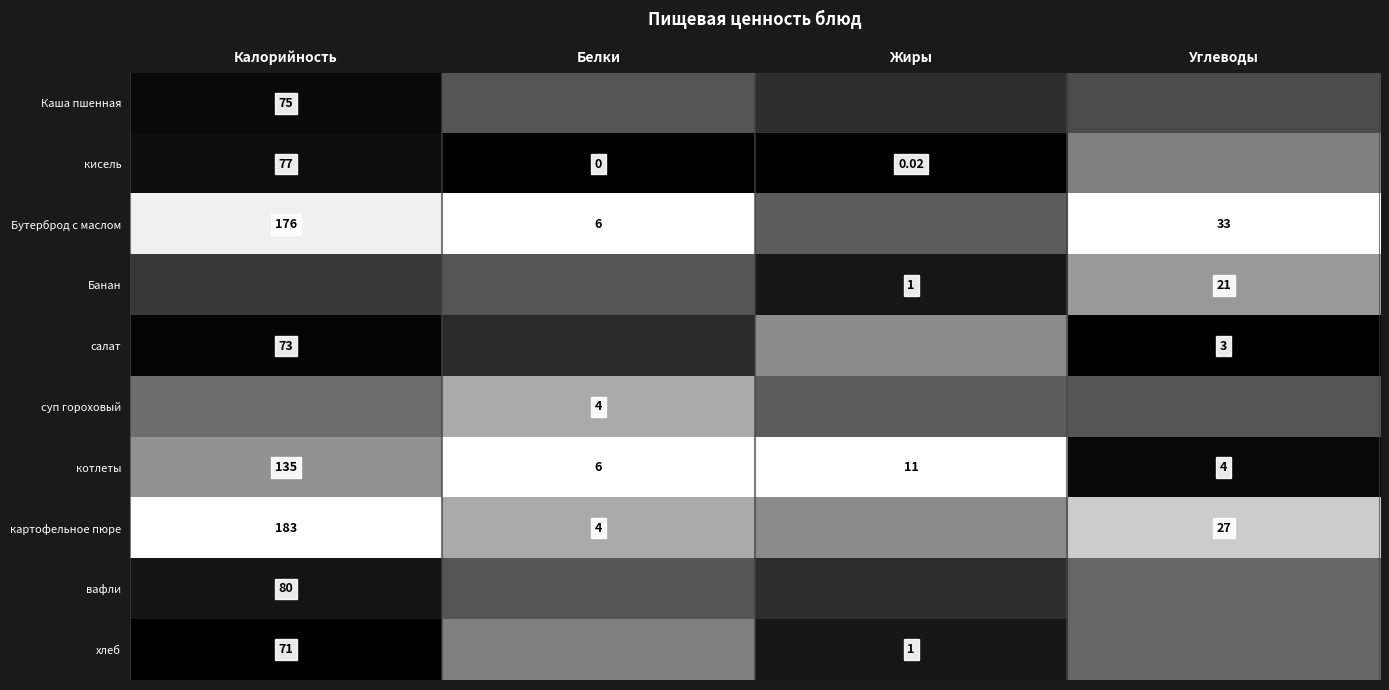

List the labels in order of Каша пшенная value, largest first.

Белки, Углеводы, Жиры, Калорийность